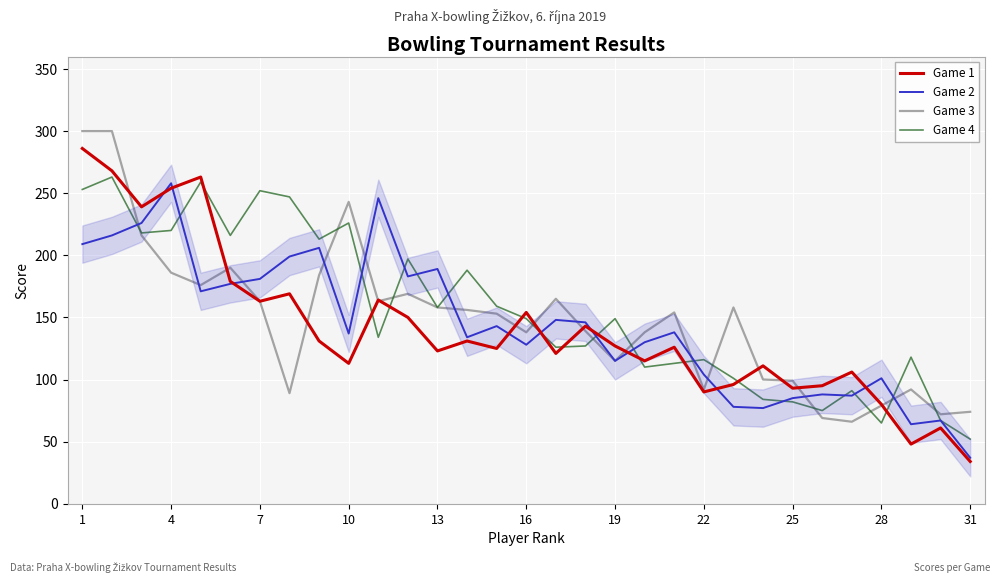

Which series has the widest spread of values?

Game 1